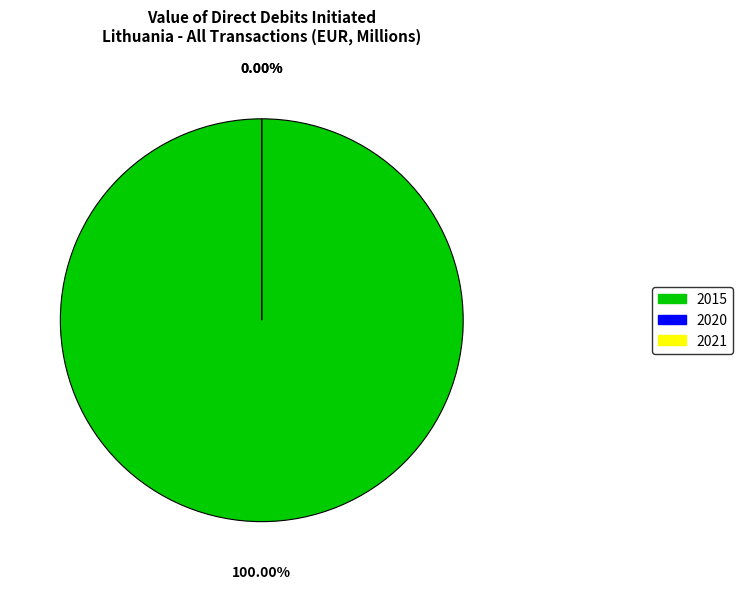

Which has a higher value, 2021 or 2015?

2015